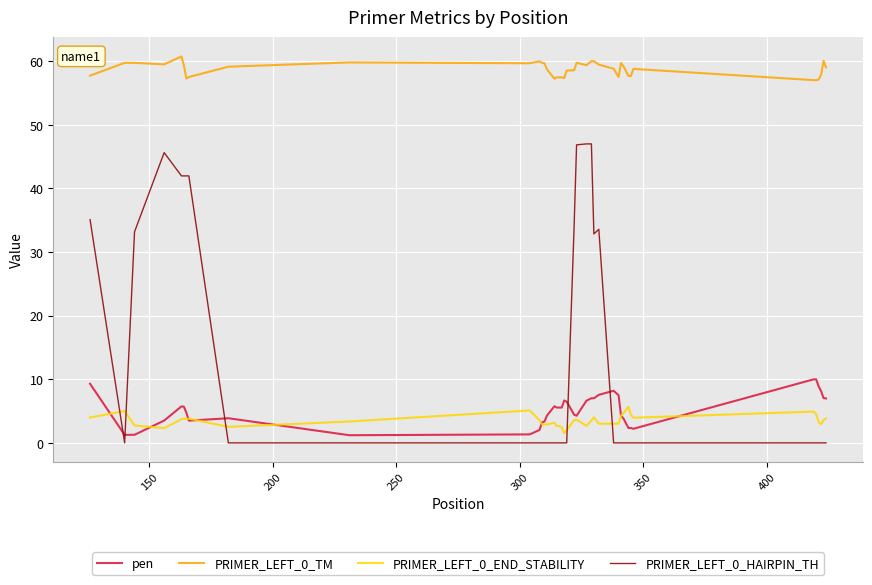

True or false: PRIMER_LEFT_0_END_STABILITY and PRIMER_LEFT_0_TM intersect in this chart.

False